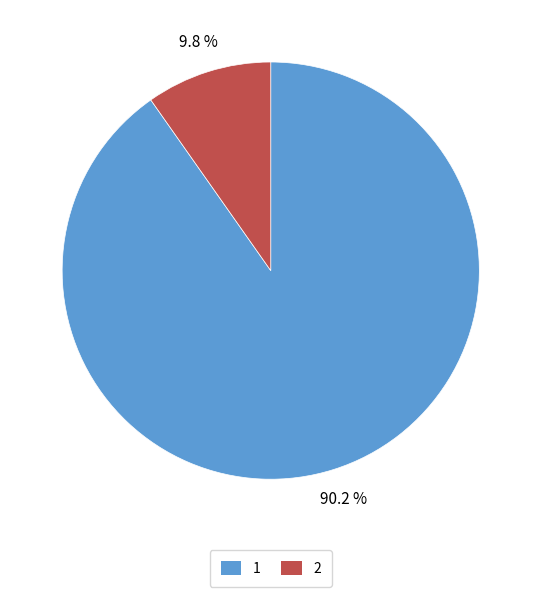

Rank the categories by value from lowest to highest.

2, 1